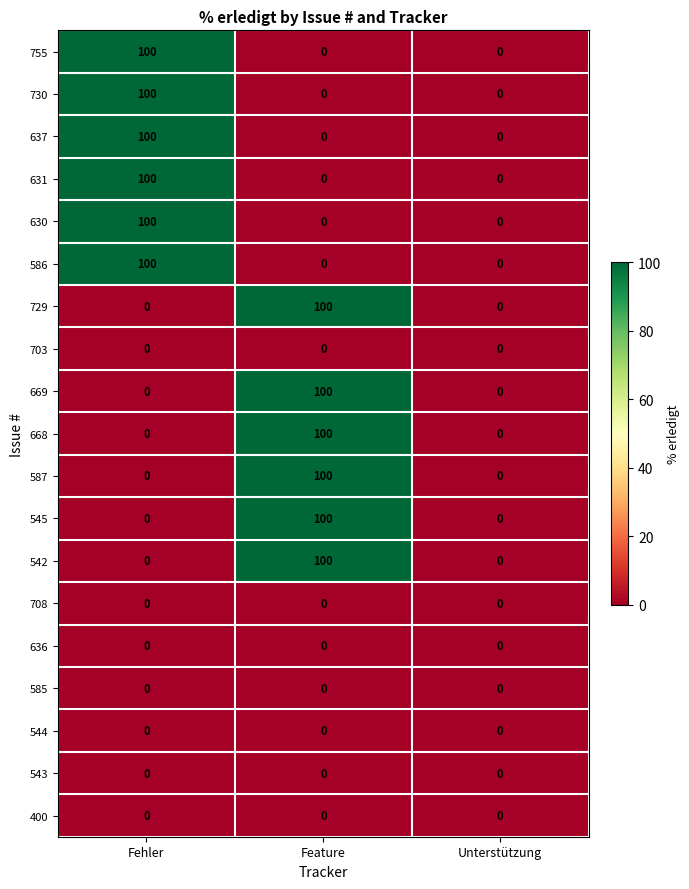

Is the value of 668 at Feature greater than the value of 544 at Fehler?

Yes